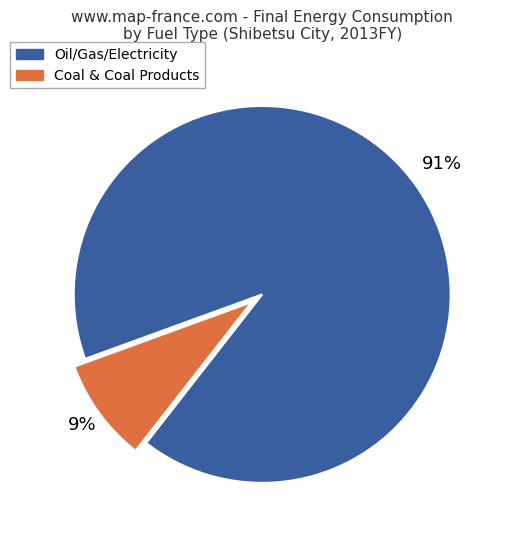

Is it true that Oil/Gas/Electricity is 82% of the pie?

False